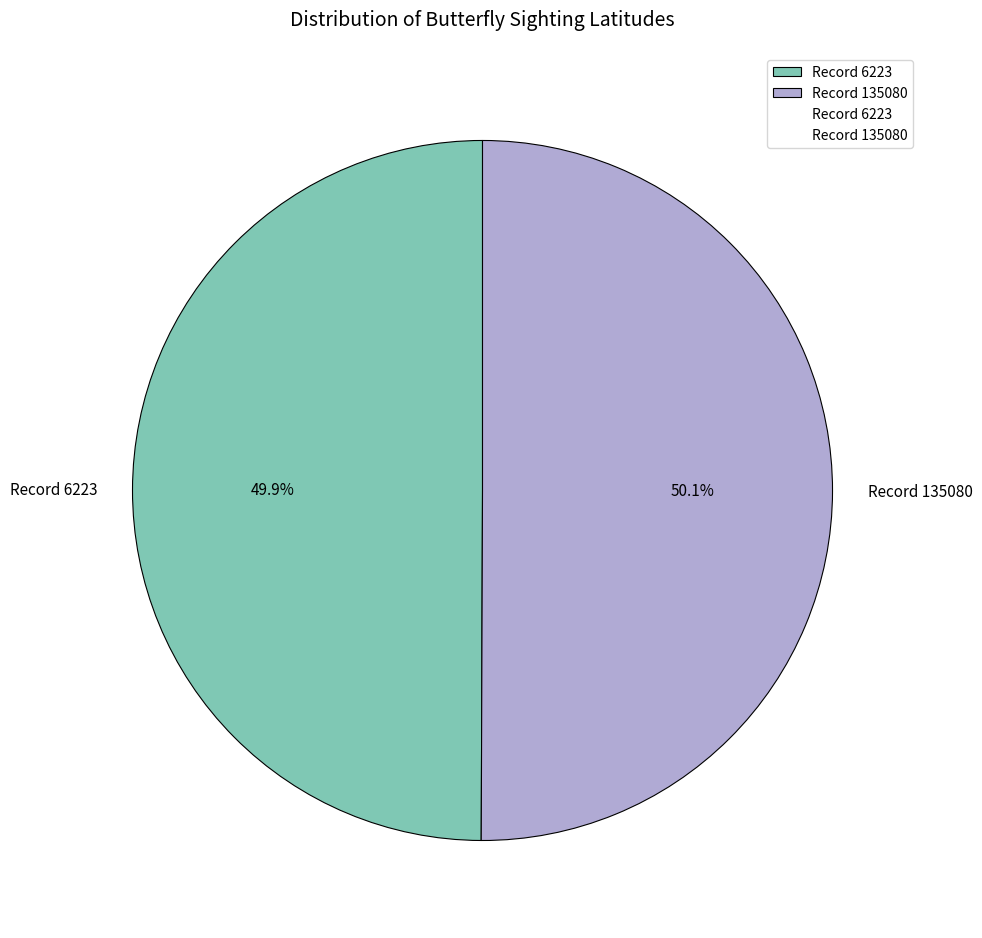

Approximately how many times larger is the value at Record 135080 compared to Record 6223?

1.0